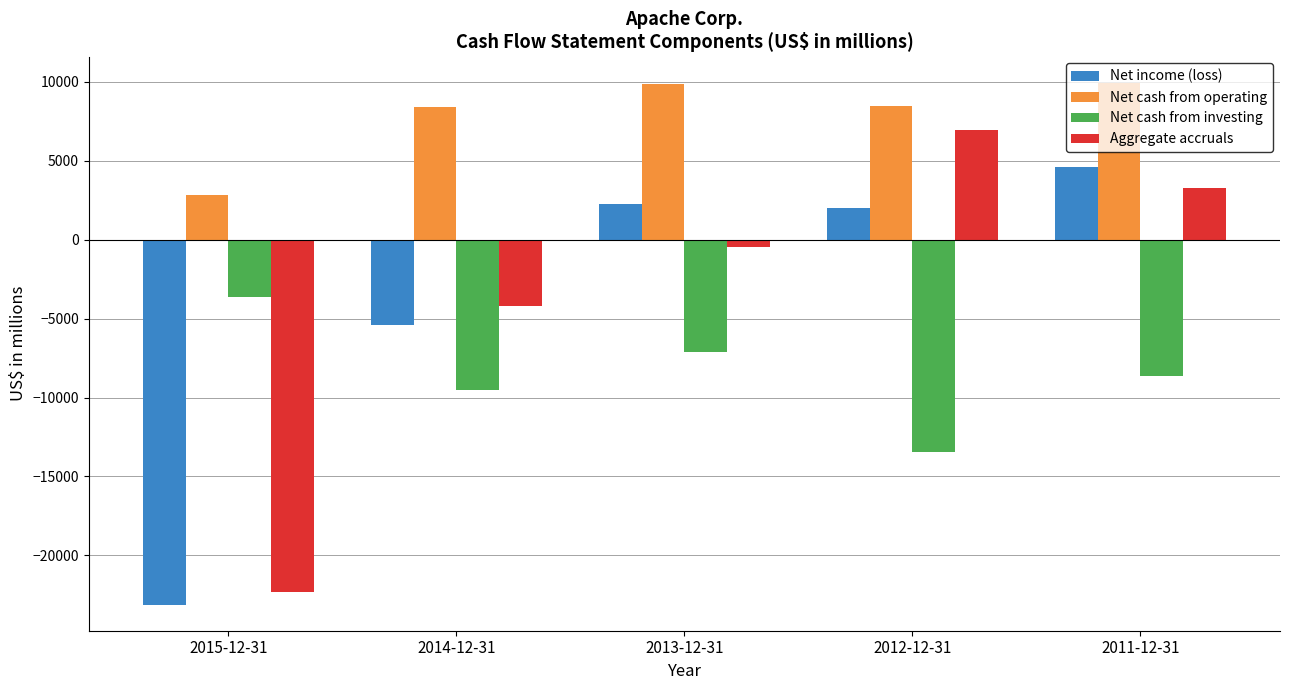

Is it true that Net cash from investing equals -7116 at 2013-12-31?

True